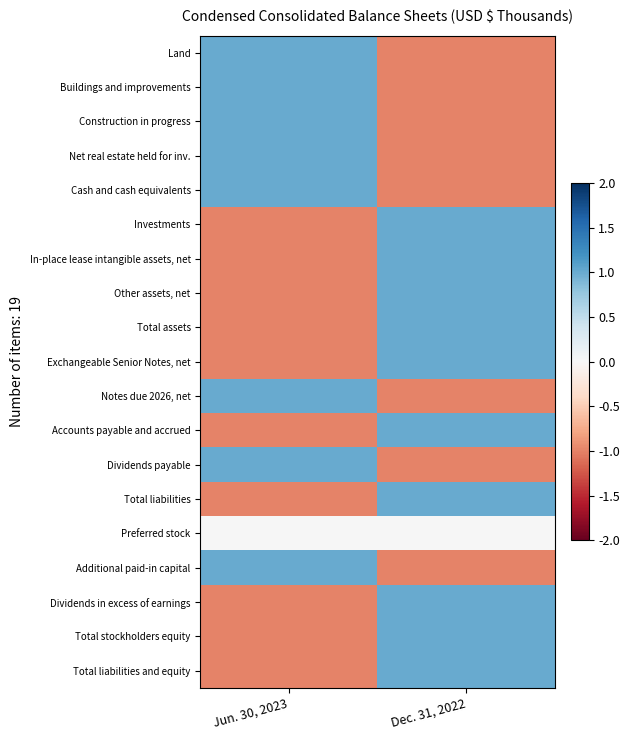

Reading left to right, what are all the values shown in this chart?

Land: Jun. 30, 2023=1	Dec. 31, 2022=-1
Buildings and improvements: Jun. 30, 2023=1	Dec. 31, 2022=-1
Construction in progress: Jun. 30, 2023=1	Dec. 31, 2022=-1
Net real estate held for inv.: Jun. 30, 2023=1	Dec. 31, 2022=-1
Cash and cash equivalents: Jun. 30, 2023=1	Dec. 31, 2022=-1
Investments: Jun. 30, 2023=-1	Dec. 31, 2022=1
In-place lease intangible assets, net: Jun. 30, 2023=-1	Dec. 31, 2022=1
Other assets, net: Jun. 30, 2023=-1	Dec. 31, 2022=1
Total assets: Jun. 30, 2023=-1	Dec. 31, 2022=1
Exchangeable Senior Notes, net: Jun. 30, 2023=-1	Dec. 31, 2022=1
Notes due 2026, net: Jun. 30, 2023=1	Dec. 31, 2022=-1
Accounts payable and accrued: Jun. 30, 2023=-1	Dec. 31, 2022=1
Dividends payable: Jun. 30, 2023=1	Dec. 31, 2022=-1
Total liabilities: Jun. 30, 2023=-1	Dec. 31, 2022=1
Preferred stock: Jun. 30, 2023=0	Dec. 31, 2022=0
Additional paid-in capital: Jun. 30, 2023=1	Dec. 31, 2022=-1
Dividends in excess of earnings: Jun. 30, 2023=-1	Dec. 31, 2022=1
Total stockholders equity: Jun. 30, 2023=-1	Dec. 31, 2022=1
Total liabilities and equity: Jun. 30, 2023=-1	Dec. 31, 2022=1